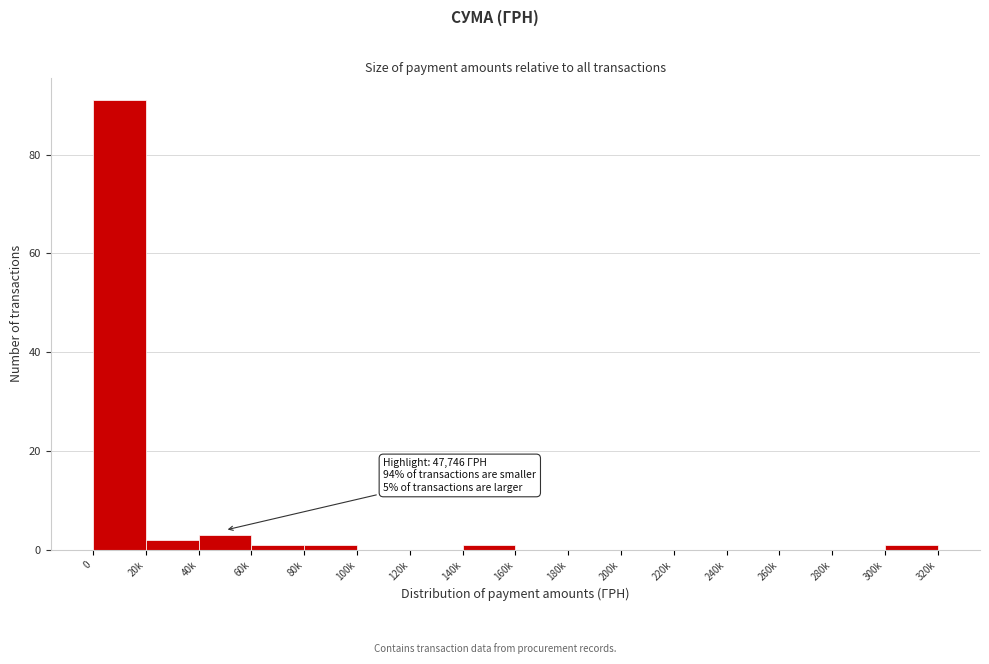

Reading right to left, extract all data points from this chart.

300k=1	280k=0	260k=0	240k=0	220k=0	200k=0	180k=0	160k=0	140k=1	120k=0	100k=0	80k=1	60k=1	40k=3	20k=2	0=91